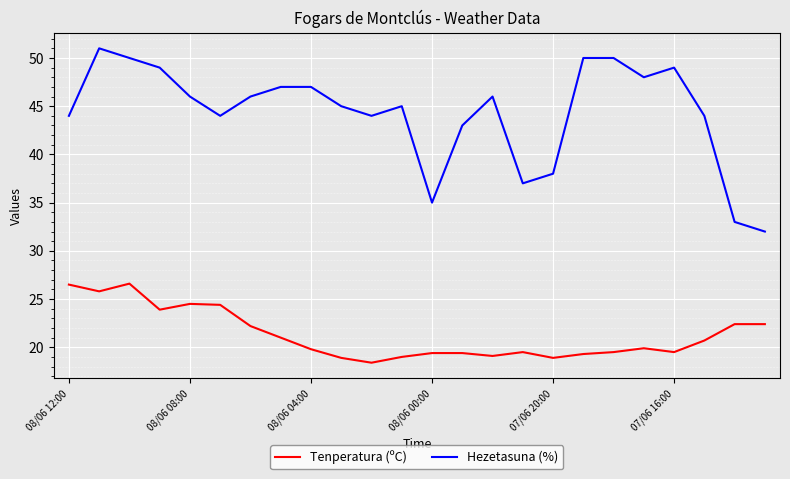

List the series in order of their overall mean, highest first.

Hezetasuna (%), Tenperatura (ºC)